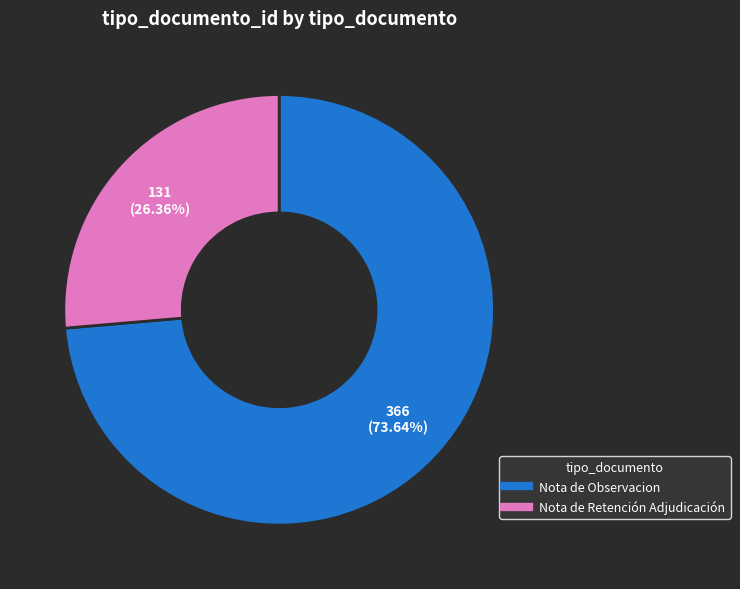

What percentage is NOT represented by Nota de Observacion?

26.4%